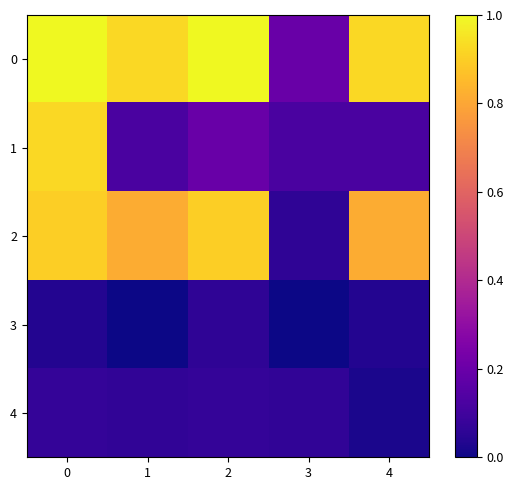

Reading right to left, what are all the values shown in this chart?

0: 4=0.9	3=0.2	2=1.0	1=0.9	0=1.0
1: 4=0.1	3=0.1	2=0.2	1=0.1	0=0.9
2: 4=0.8	3=0.1	2=0.9	1=0.8	0=0.9
3: 4=0.0	3=0.0	2=0.1	1=0.0	0=0.0
4: 4=0.0	3=0.1	2=0.1	1=0.1	0=0.1